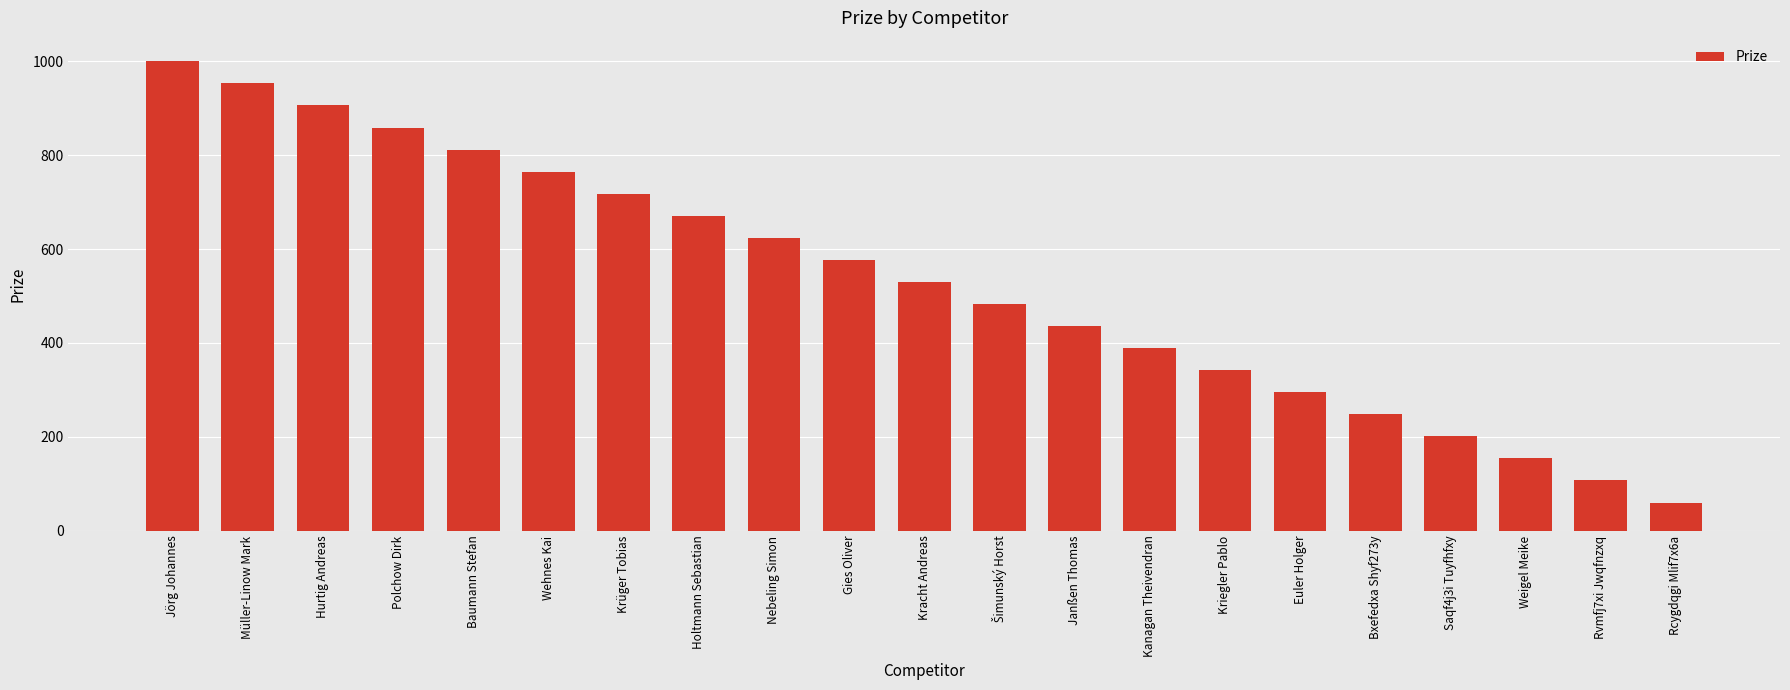

Where is the data nearest to the value 530?

Kracht Andreas